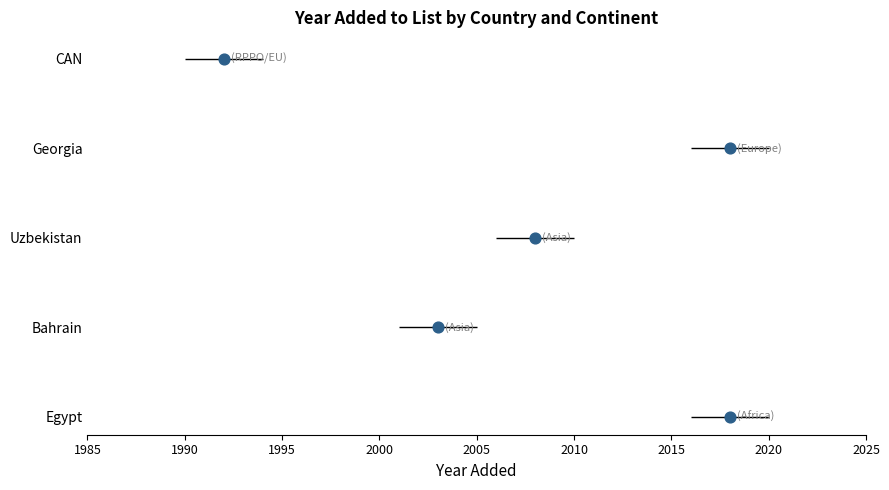

Between 2005 and 1990, which is larger?

2005